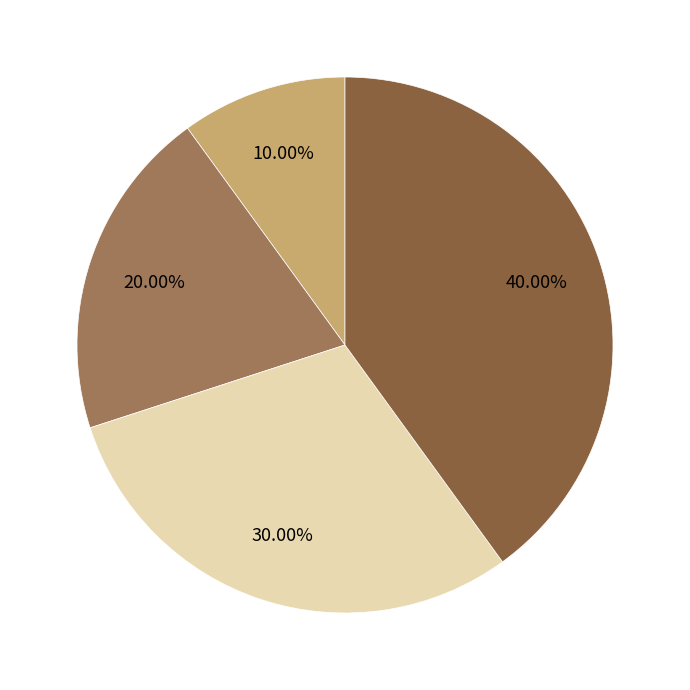

How many segments does this pie chart have?

4